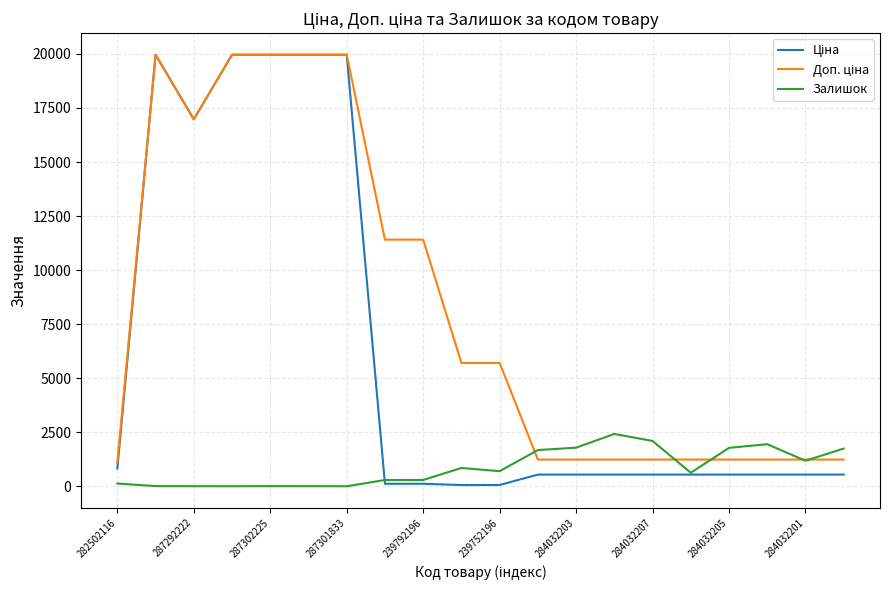

What is the maximum value shown in the chart?

19964.2